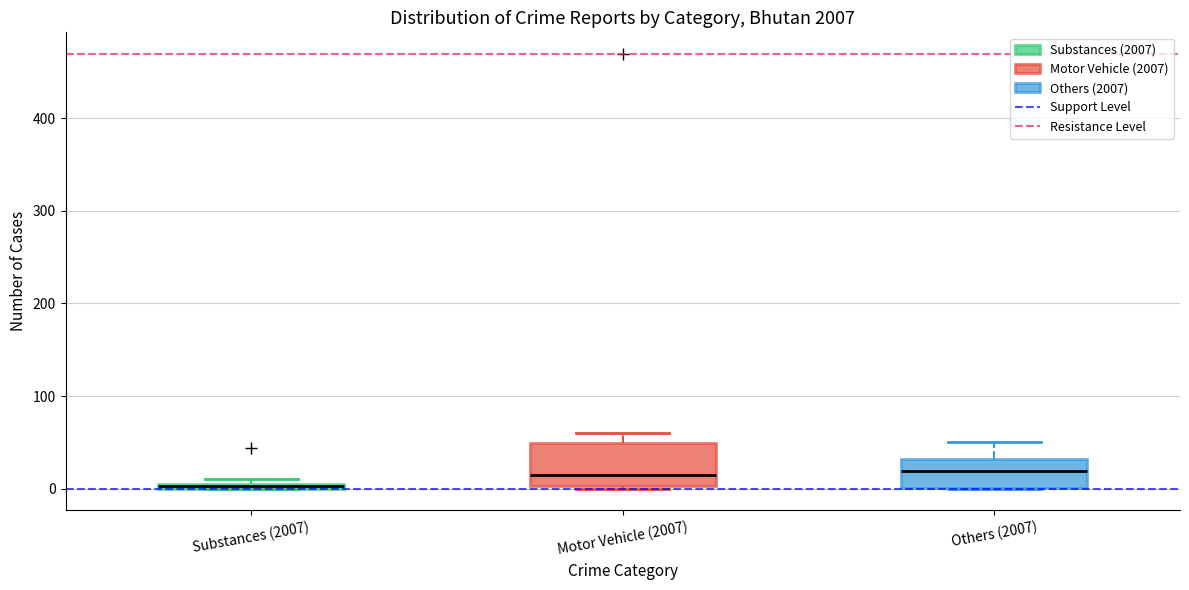

Comparing the boxes themselves (not the whiskers), which one is the tallest?

Motor Vehicle (2007)